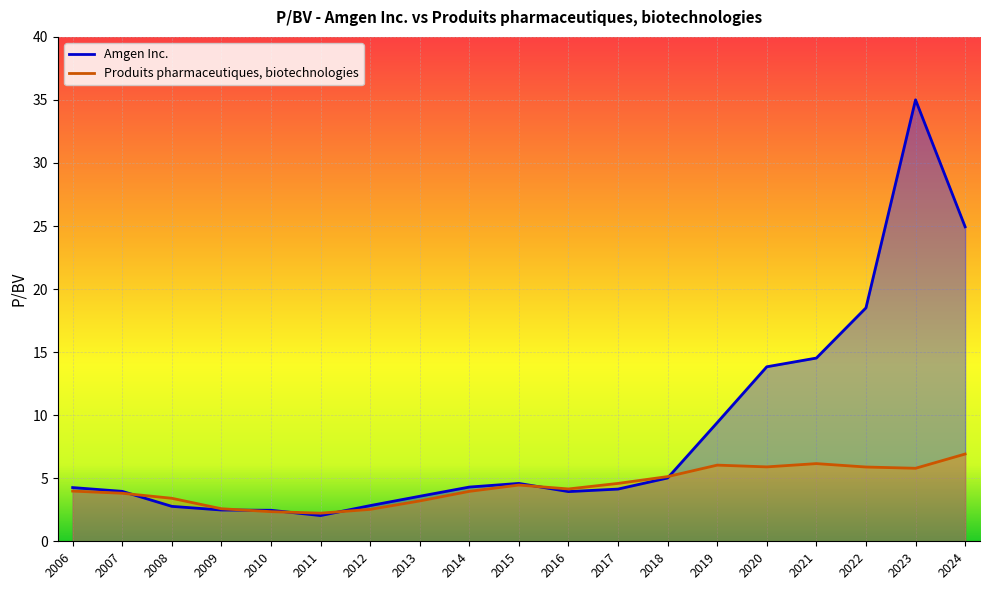

Is it true that Produits pharmaceutiques, biotechnologies equals 5.7 at 2007?

False